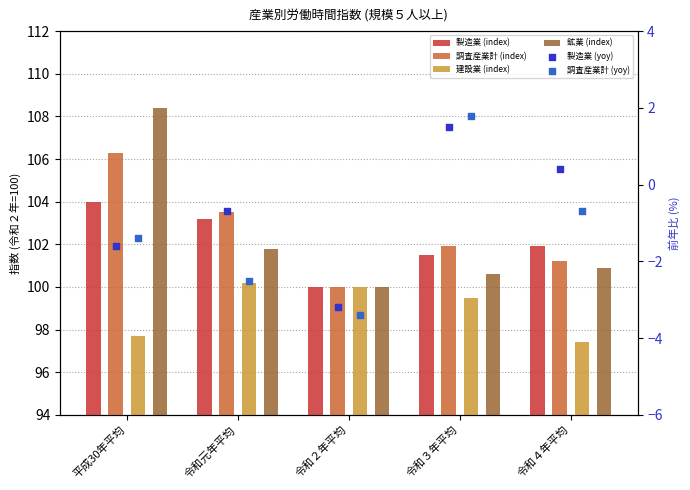

Which series has the largest Y range (max minus min)?

鉱業 (index)